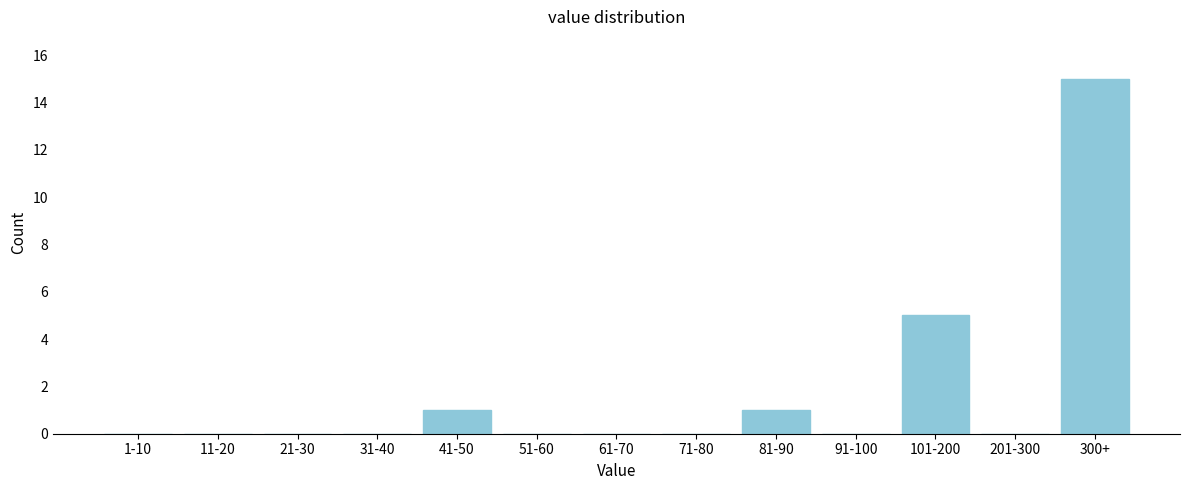

Reading left to right, list all the values displayed in this chart.

1-10=0	11-20=0	21-30=0	31-40=0	41-50=1	51-60=0	61-70=0	71-80=0	81-90=1	91-100=0	101-200=5	201-300=0	300+=15